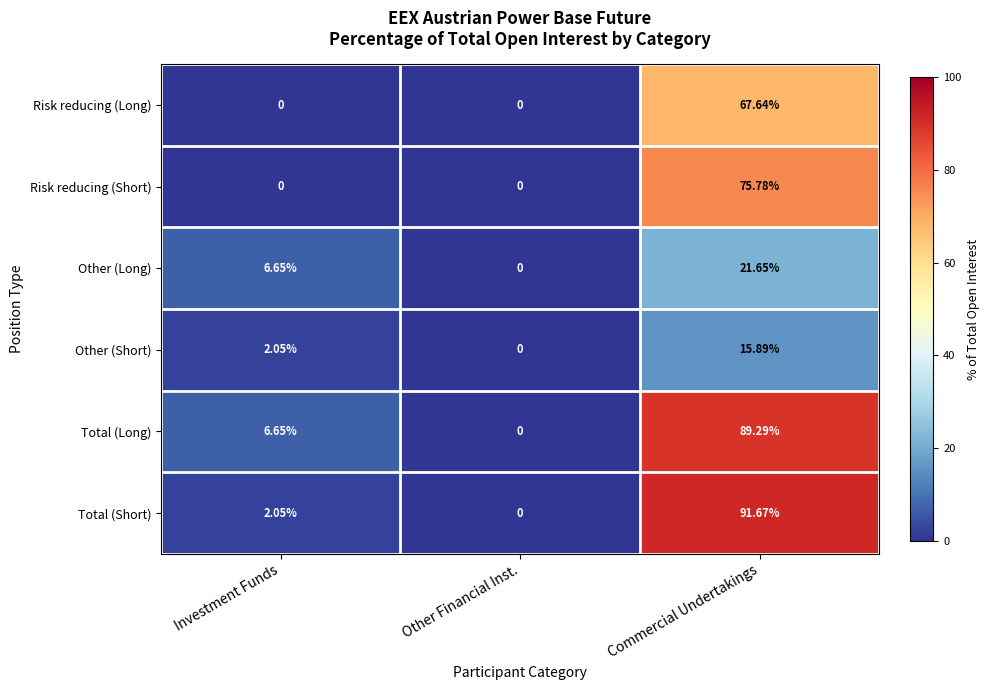

How many positive values does the Other (Long) series have?

2